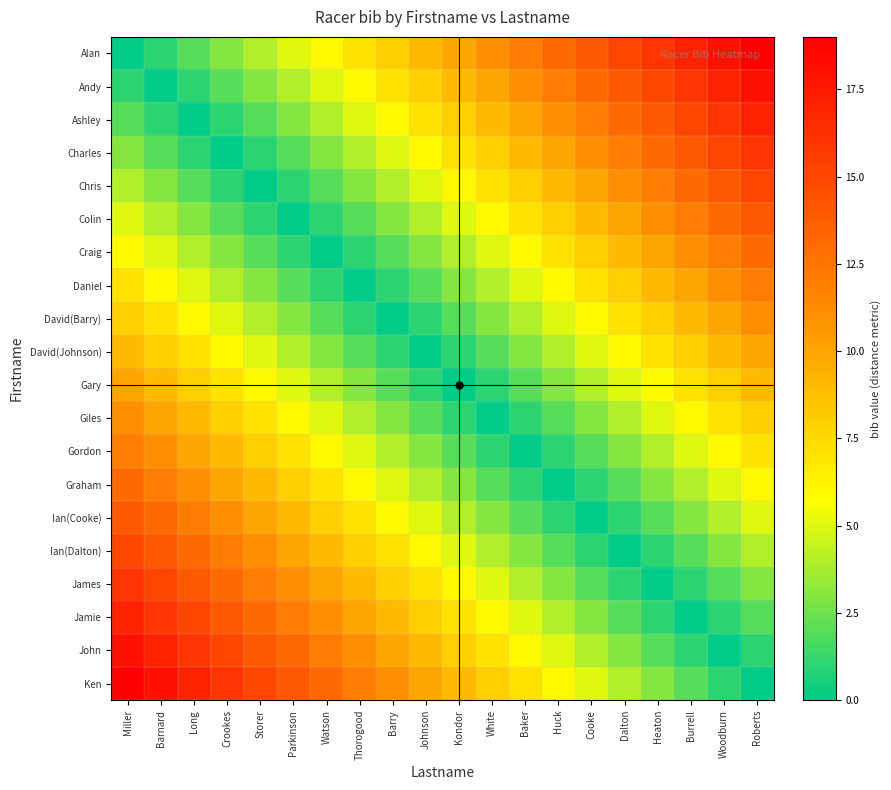

Which label corresponds to the smallest value in the chart?

Miller